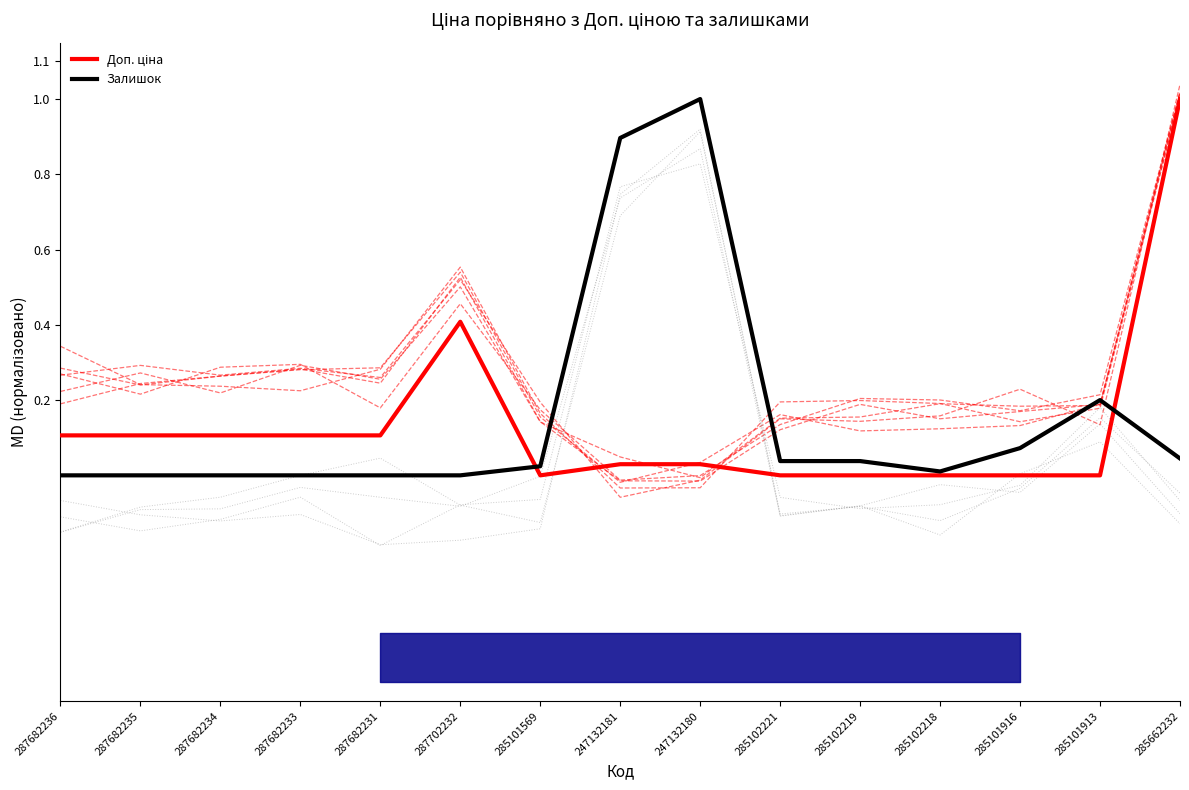

After their last crossing, which series has the higher values: Залишок or Доп. ціна?

Доп. ціна